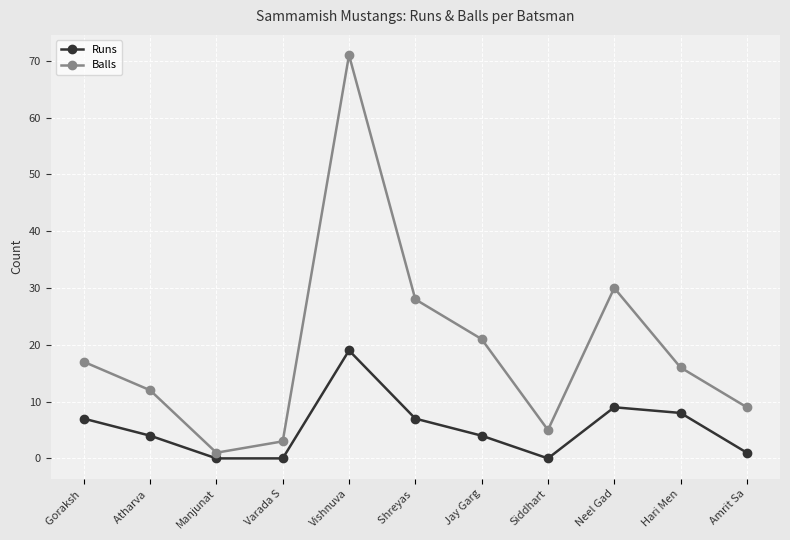

Read the Runs value at Jay Garg.

4